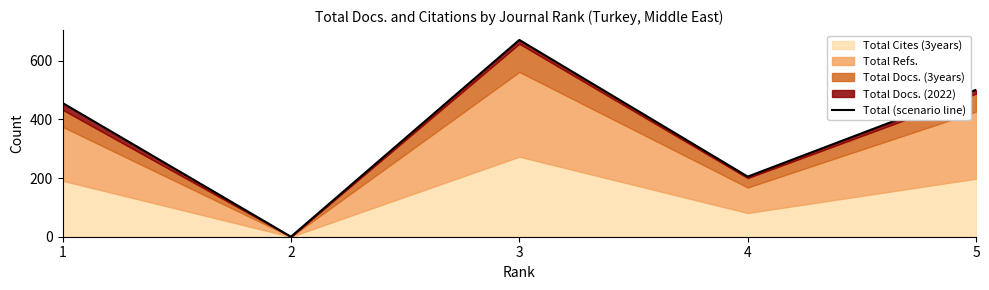

How many interior local peaks (higher than both neighbors) does the data have?

1